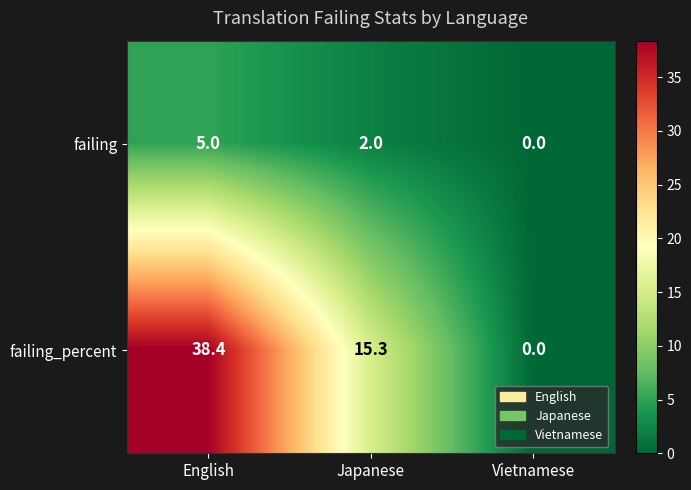

Is it true that failing_percent equals 38.4 at English?

True